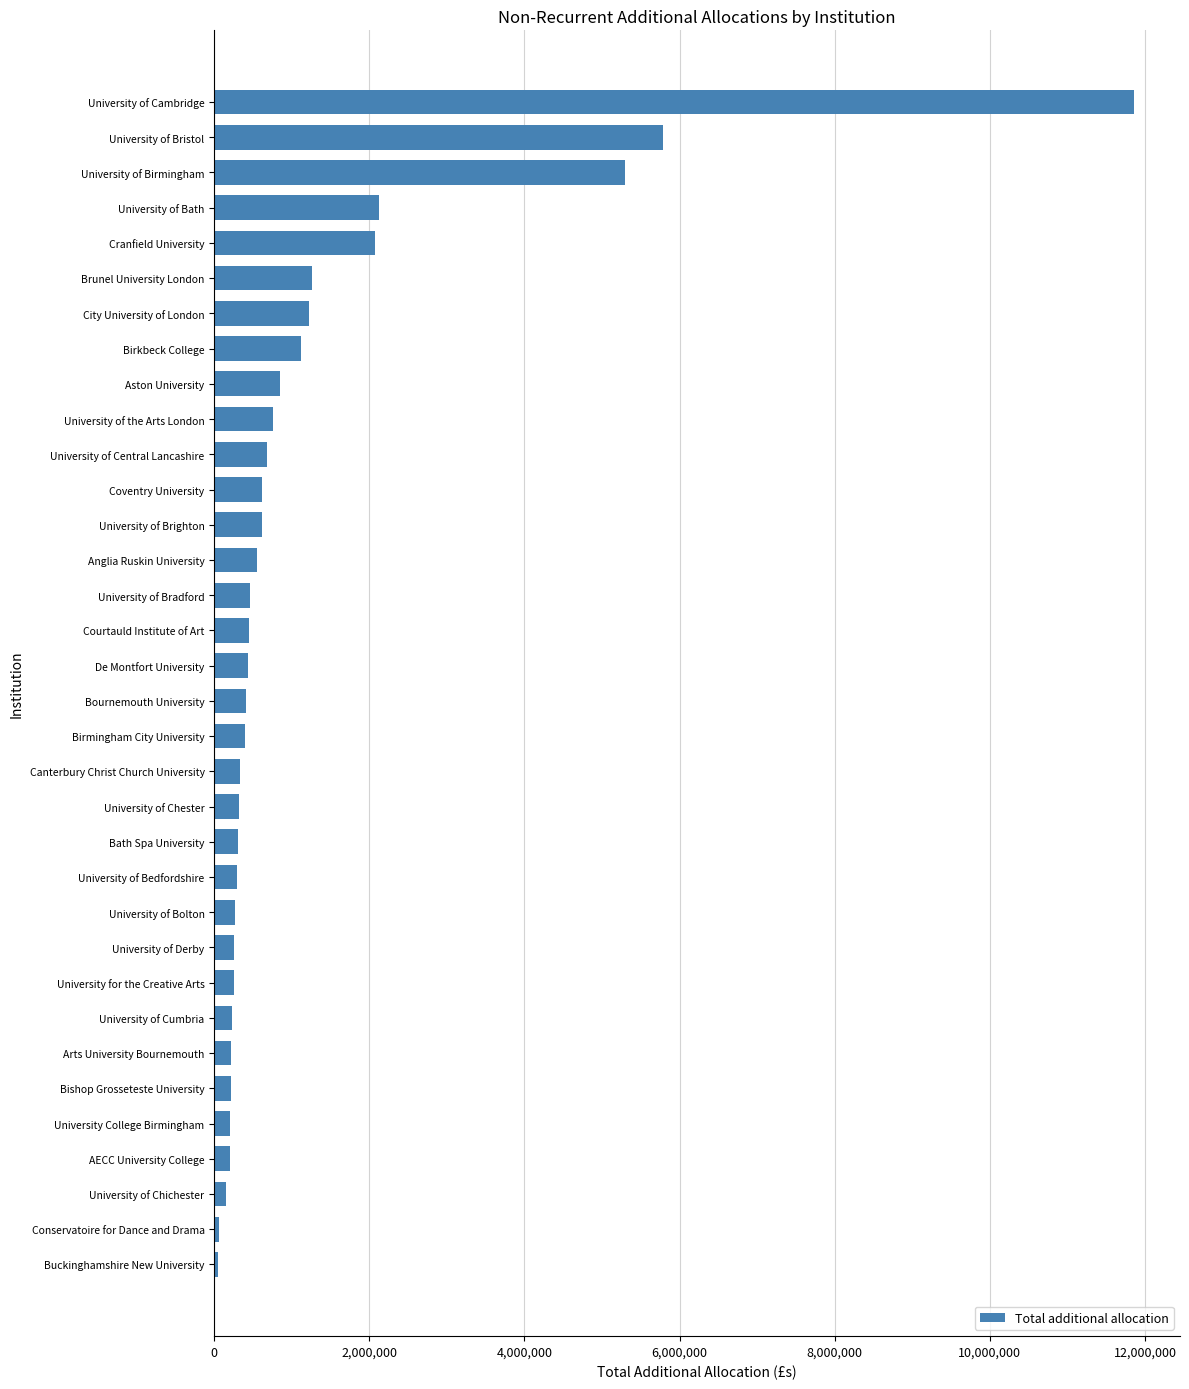

At which category does the chart reach its peak across all series?

University of Cambridge